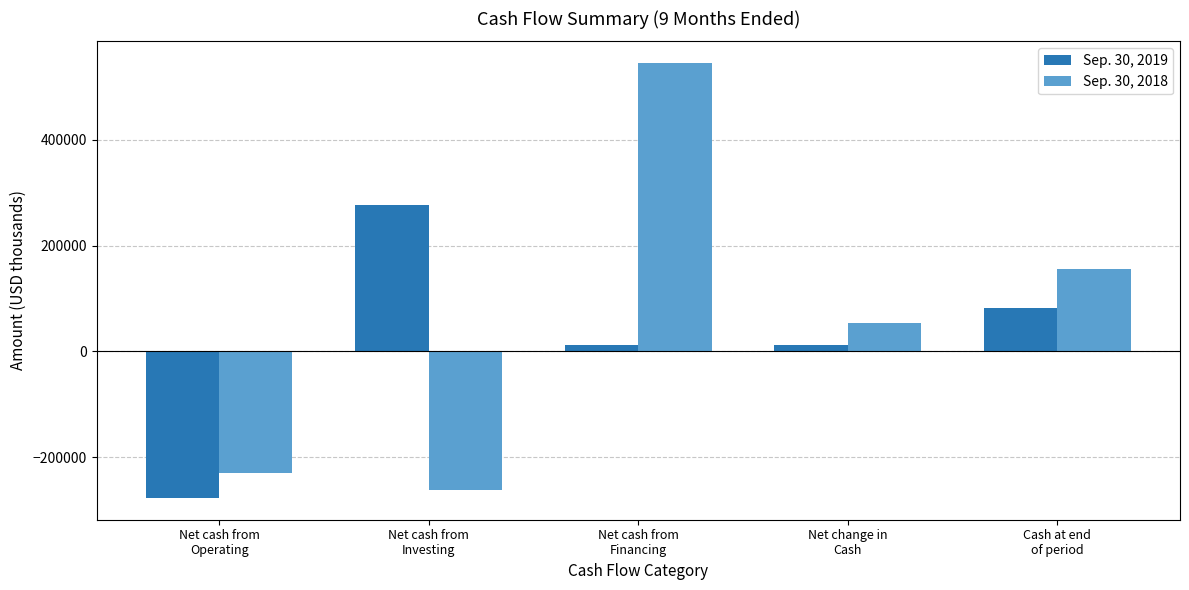

What is the sum of all Sep. 30, 2019 values?

104123